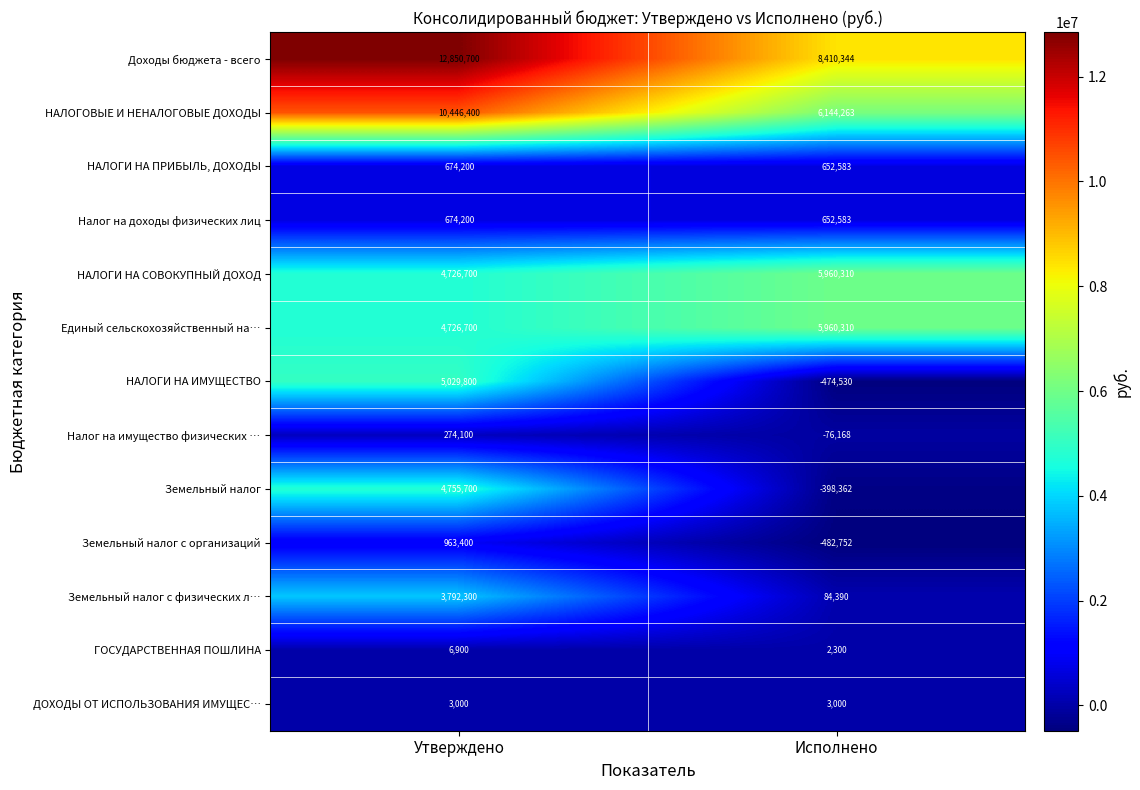

What is the difference between the Земельный налог values at Утверждено and Исполнено?

5154062